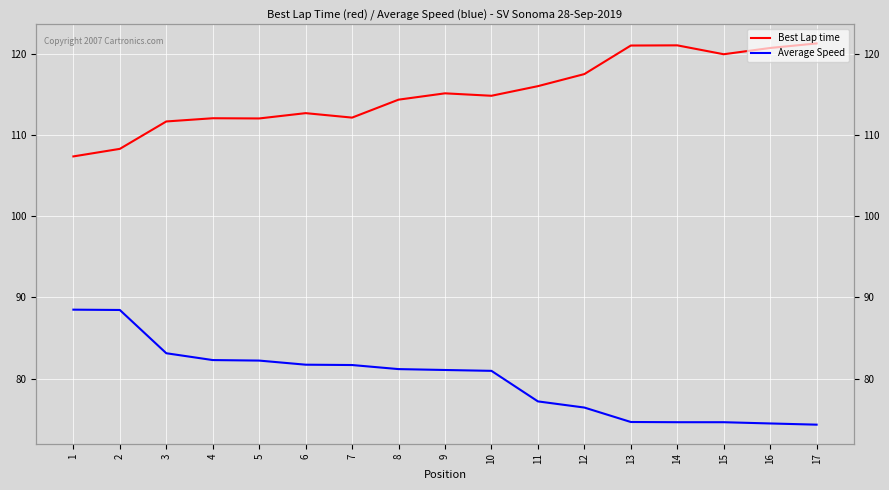

The value of Best Lap time at 9 is 115.1. True or false?

True